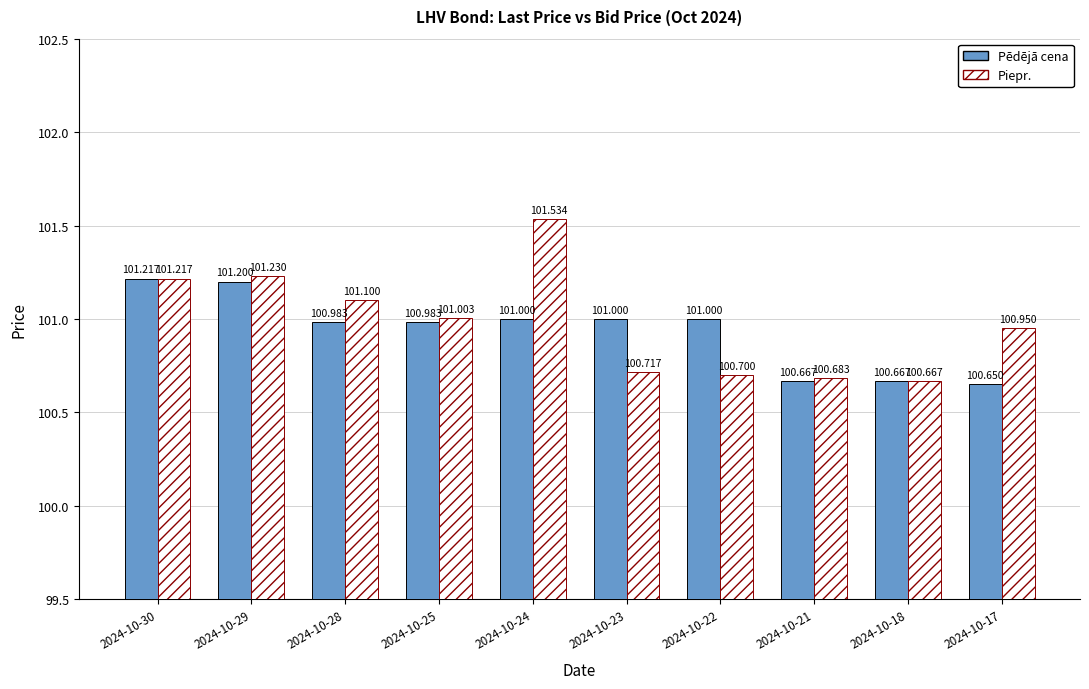

Which label corresponds to the largest value in the chart?

2024-10-24